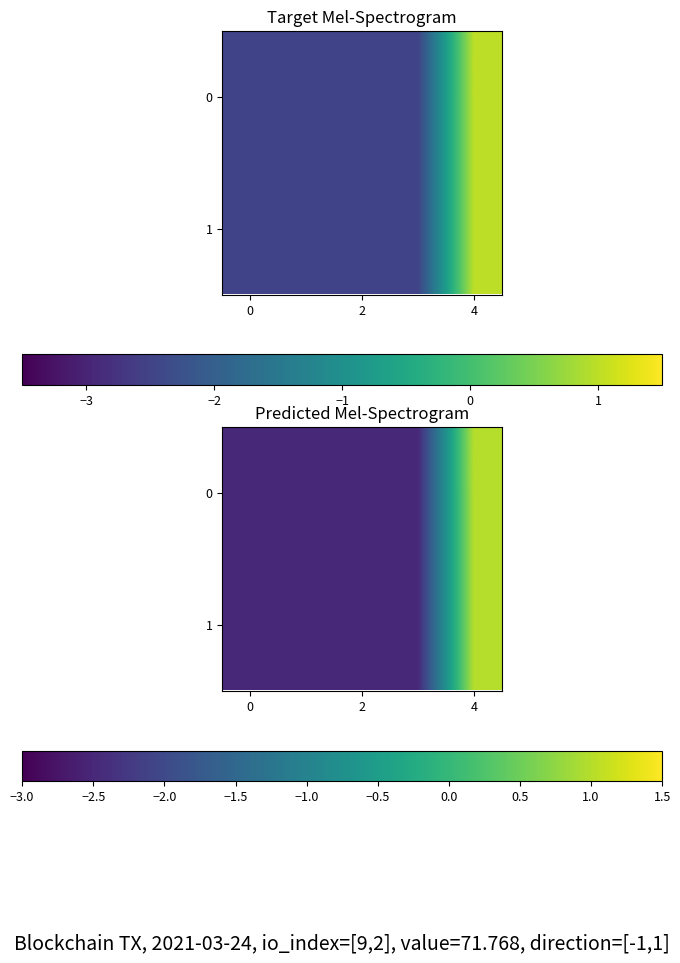

What is the maximum value for 1?

1.0